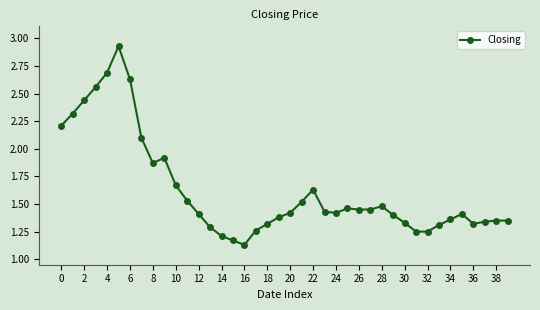

What is the difference between the maximum and minimum values?

1.8